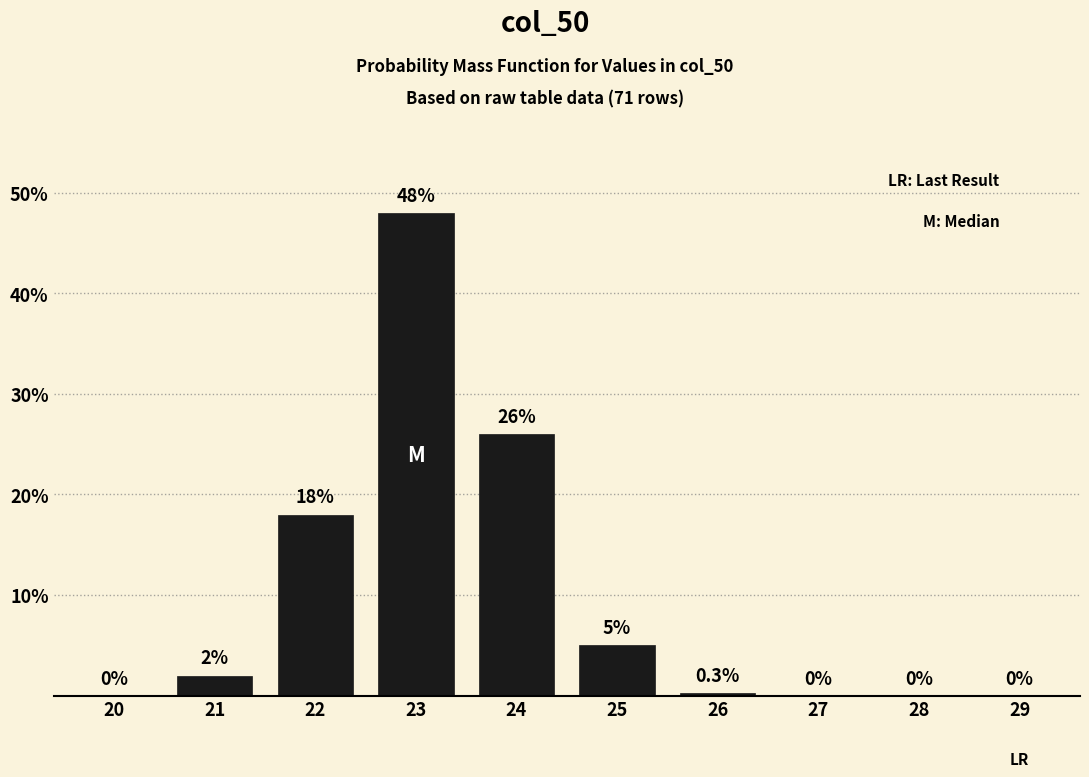

Reading right to left, transcribe all the data shown in this chart.

29=0.0	28=0.0	27=0.0	26=0.3	25=5.0	24=26.0	23=48.0	22=18.0	21=2.0	20=0.0